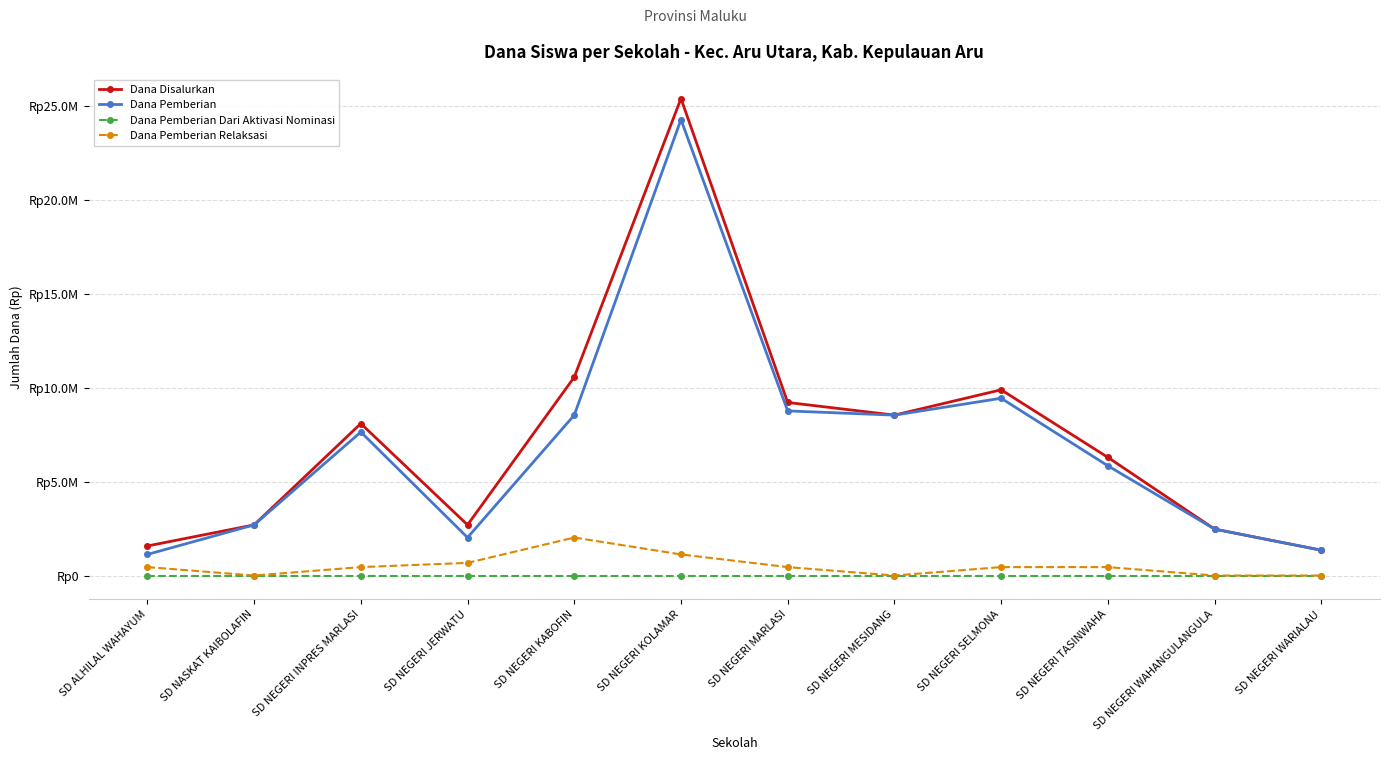

Does the chart have visible grid lines?

Yes